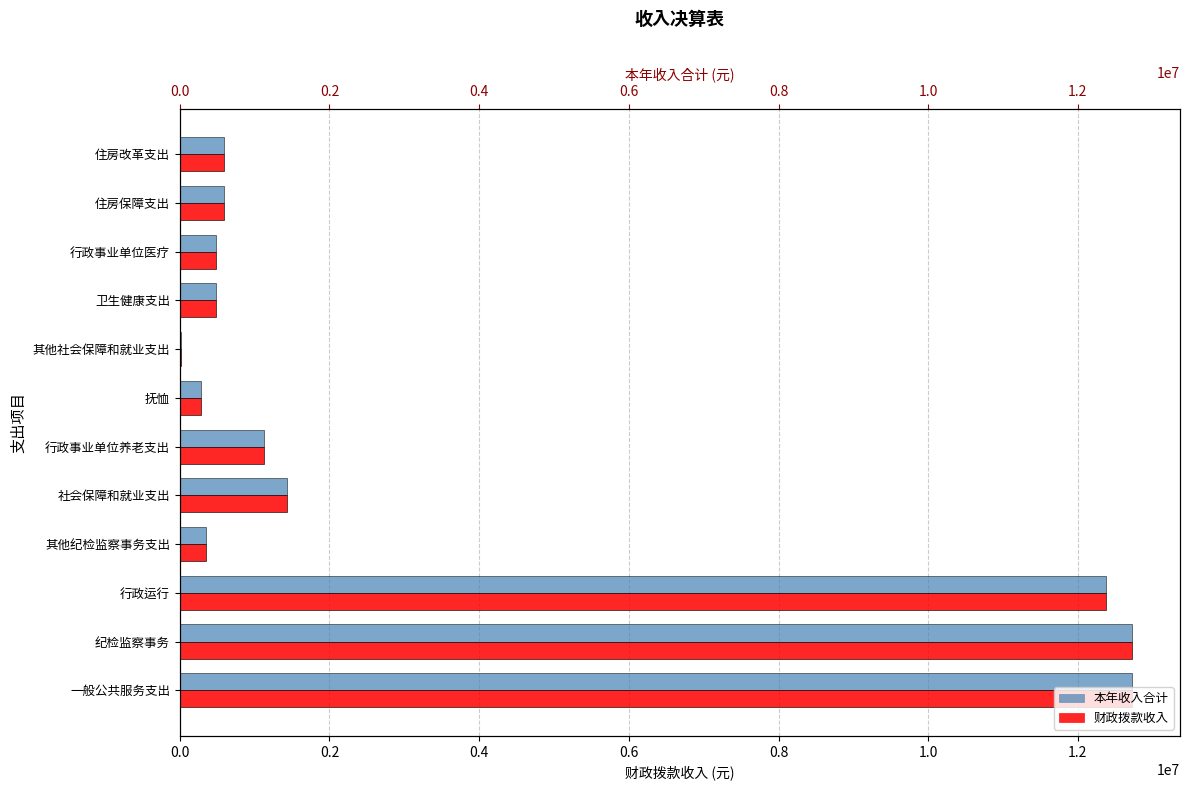

What is the minimum value shown in the chart?

19540.1